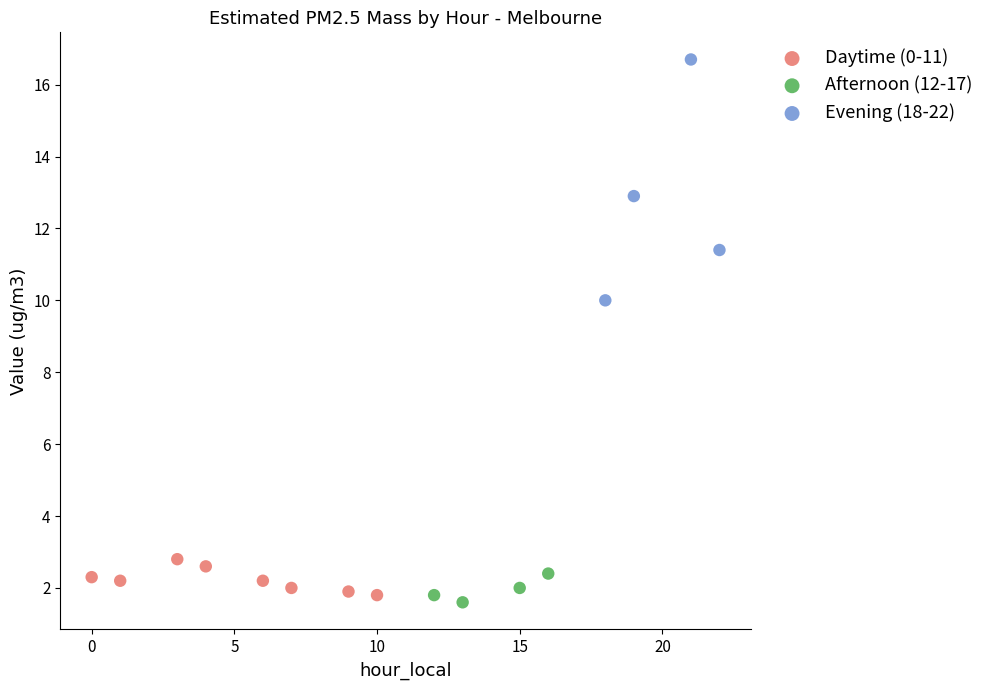

What are all the series names shown in the legend?

Daytime (0-11), Afternoon (12-17), Evening (18-22)